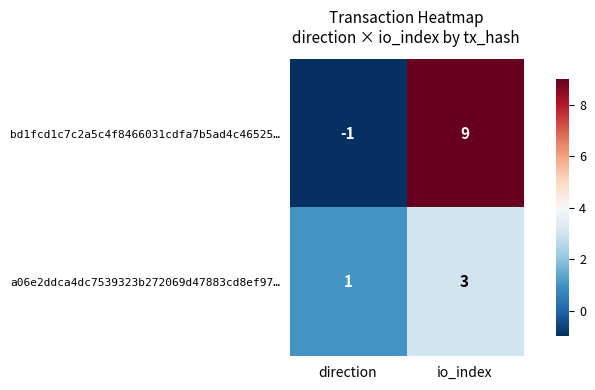

Between direction and io_index, which series saw the biggest shift?

bd1fcd1c7c2a5c4f8466031cdfa7b5ad4c46525…